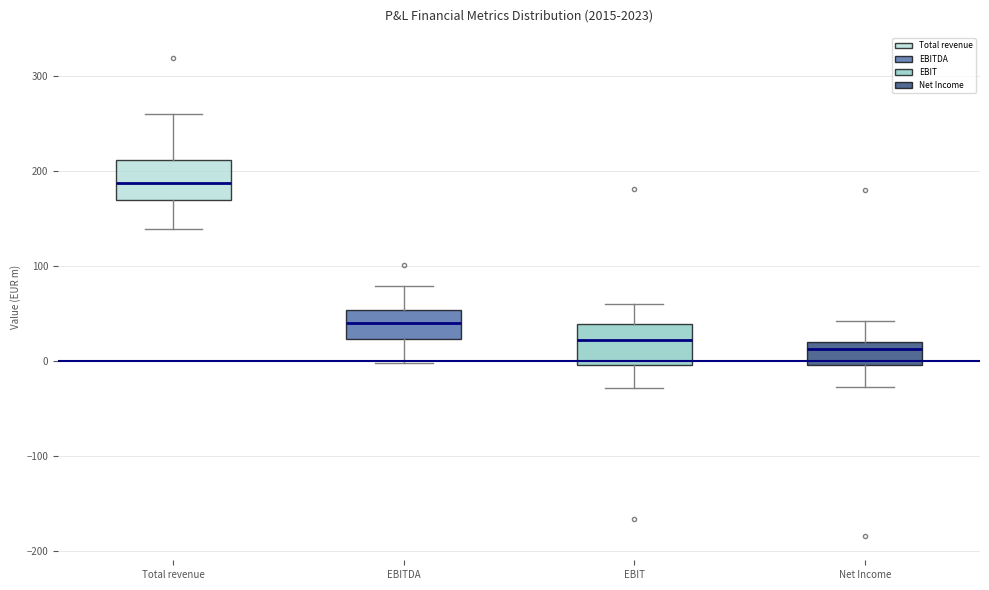

Where does the upper whisker of the box for Total revenue end on the y-axis? The values are not printed on the chart, so give them approximately, as read against the axis.

260